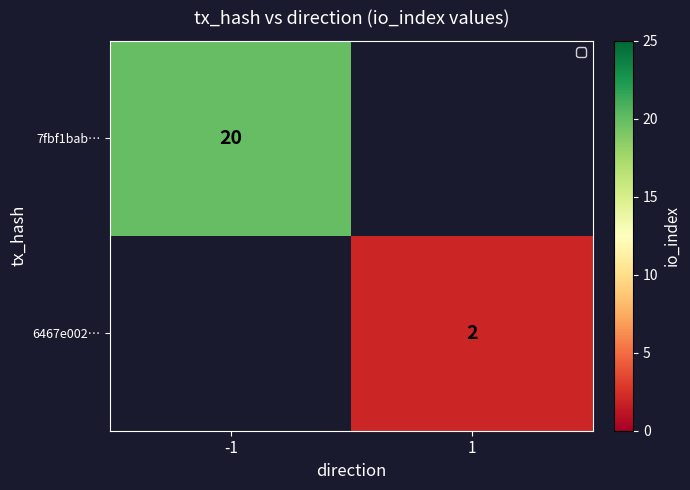

Is it true that 6467e002… equals 0 at 1?

False